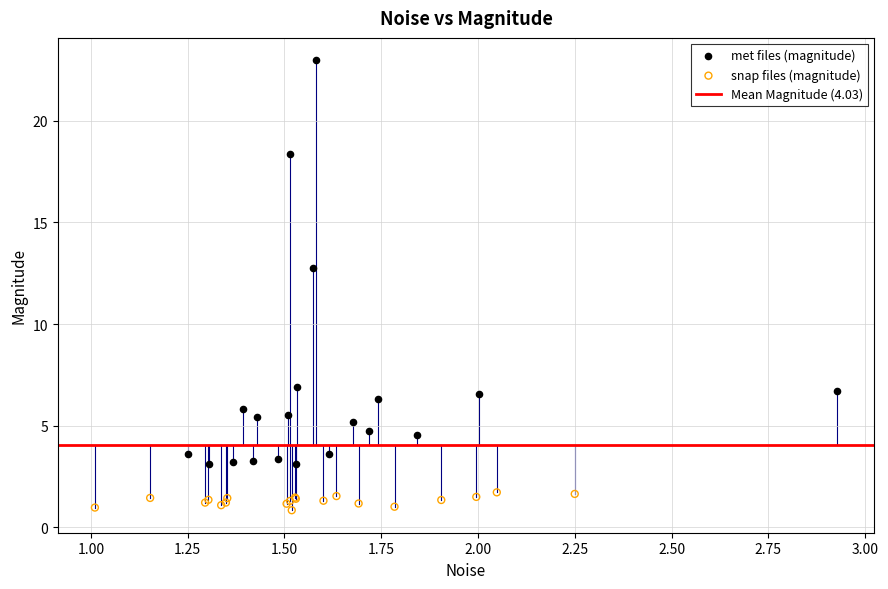

Which series contains the highest Y value?

met files (magnitude)